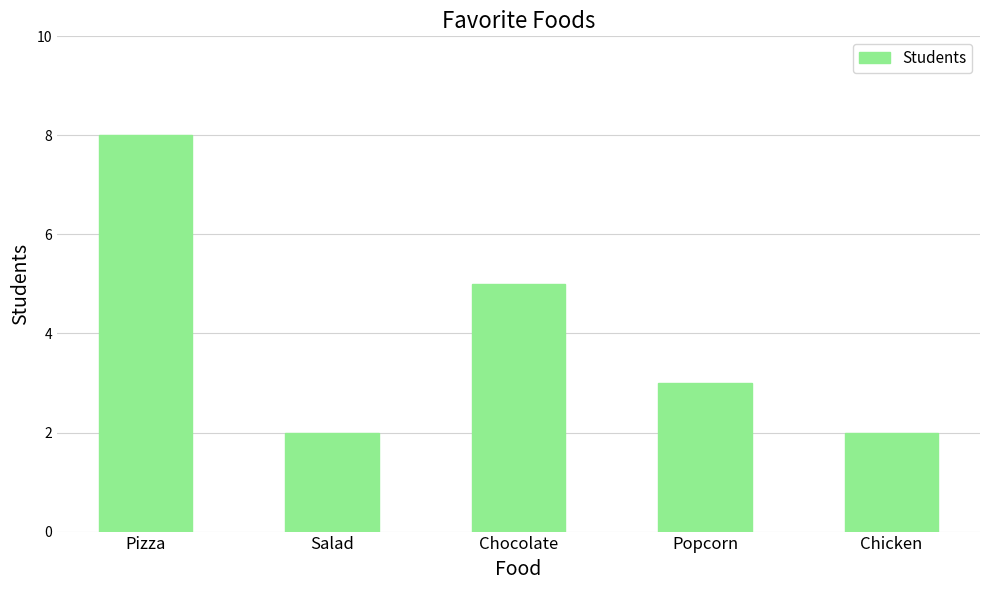

How many values are between 2 and 5?

4